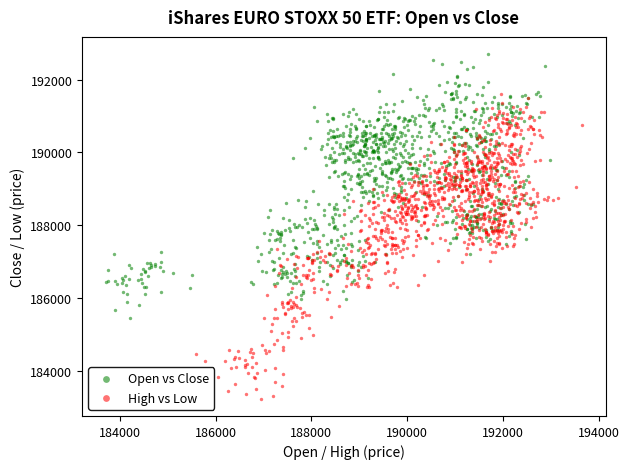

Which series contains the highest Y value?

Open vs Close